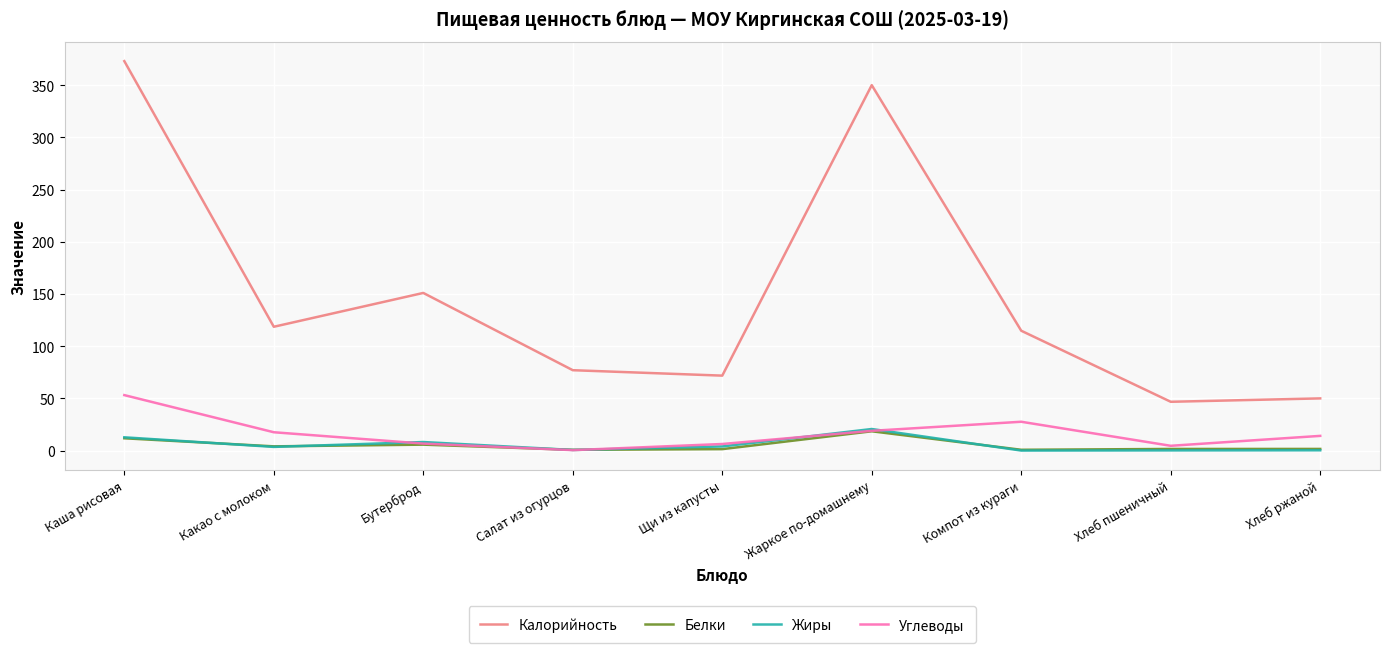

What is the highest value of the Жиры series?

20.7